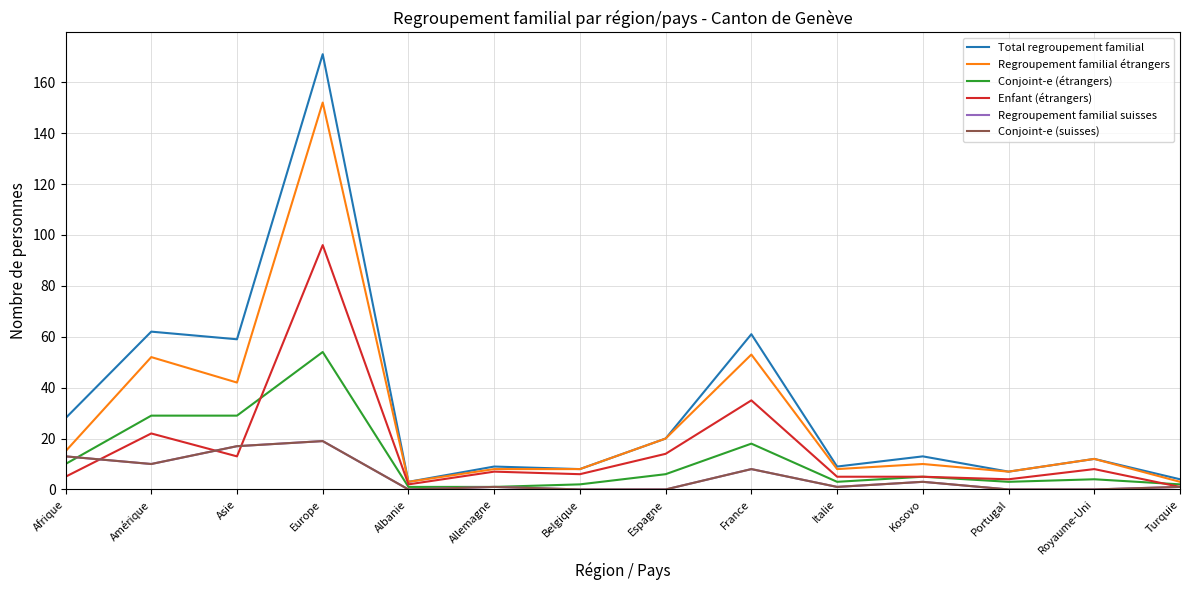

Does the chart display data point markers on the line(s)?

No